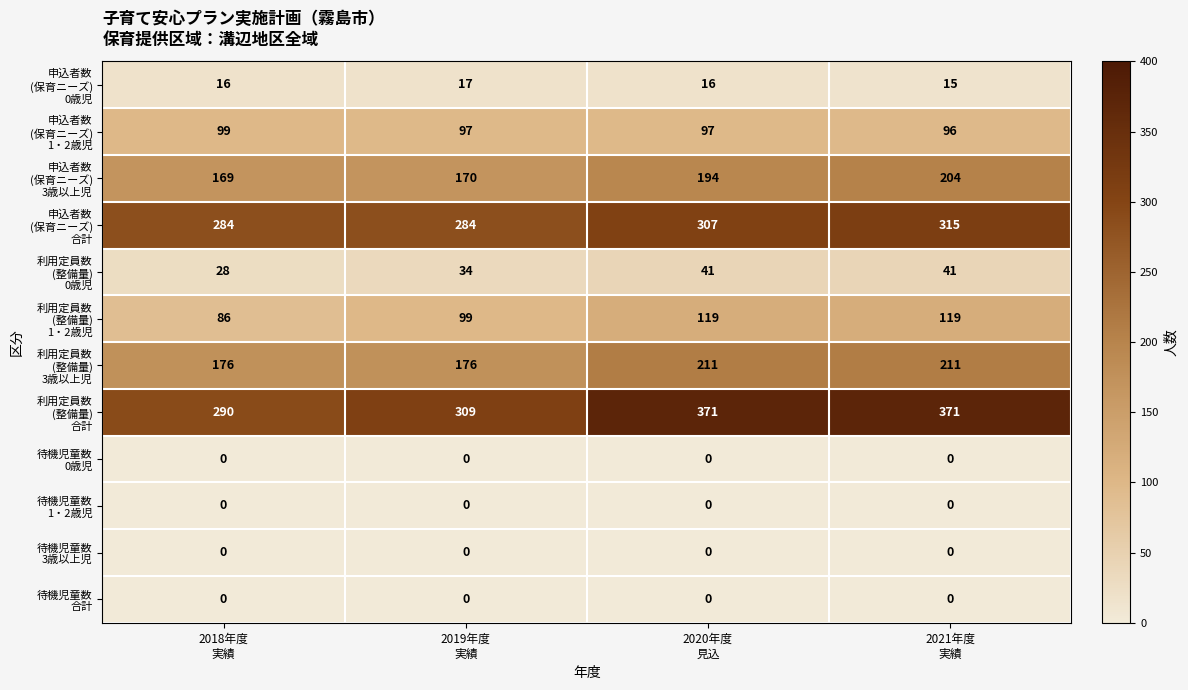

Count the number of data series in this chart.

12